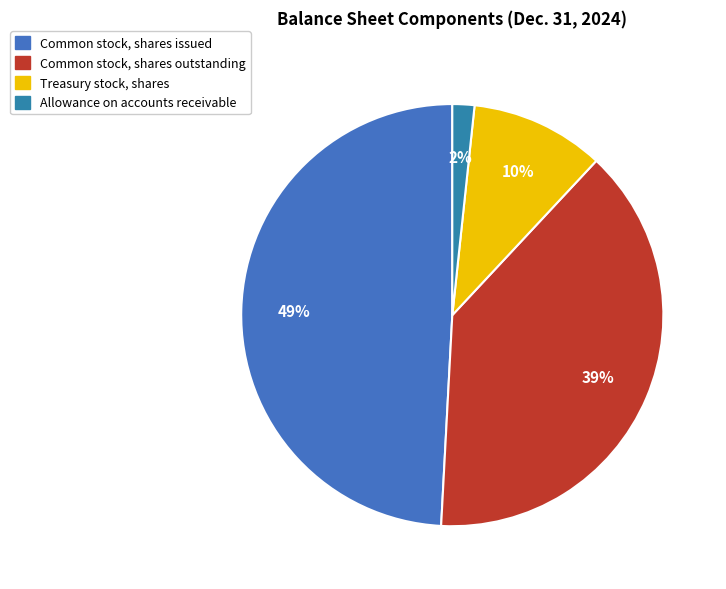

How many segments does this pie chart have?

4